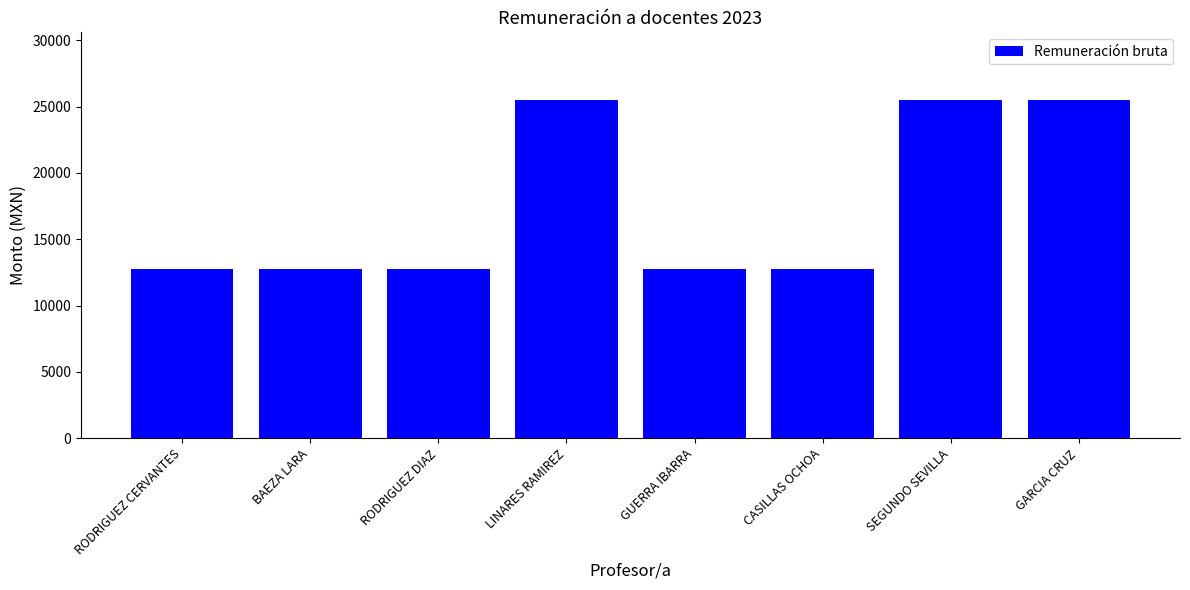

How many values are between 12753 and 25506?

8